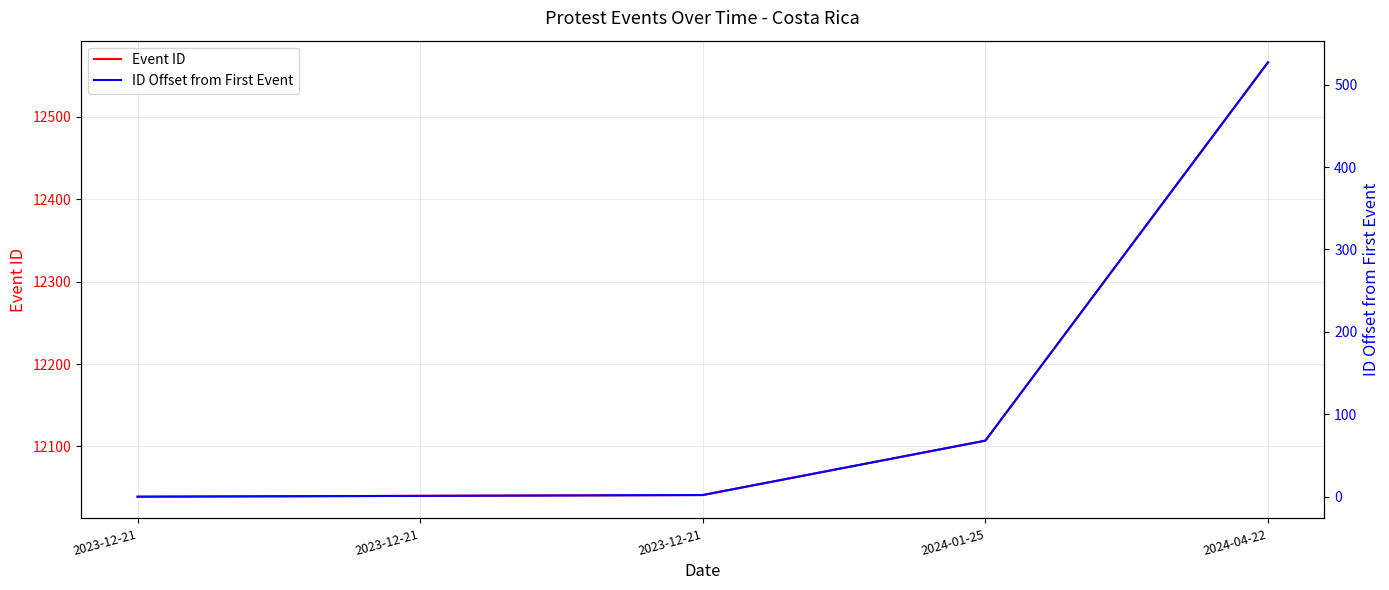

Is it true that Event ID equals 12041 at 2023-12-21?

True